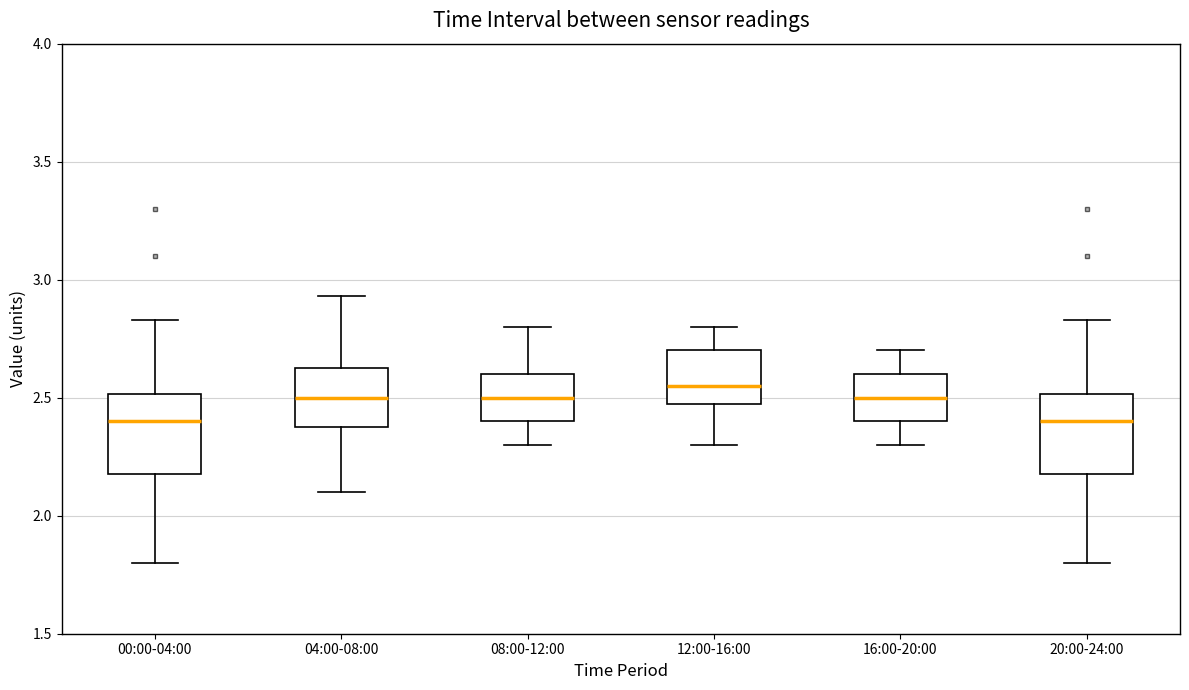

Reading left to right, read every box against the y-axis: the position of its median line, the range the box covers, and the ends of its whiskers. The values are not printed on the chart, so give them approximately, as read against the axis.

00:00-04:00: median 2.40, box 2.20 to 2.50, whiskers 1.80 to 2.85
04:00-08:00: median 2.50, box 2.40 to 2.65, whiskers 2.10 to 2.95
08:00-12:00: median 2.50, box 2.40 to 2.60, whiskers 2.30 to 2.80
12:00-16:00: median 2.55, box 2.50 to 2.70, whiskers 2.30 to 2.80
16:00-20:00: median 2.50, box 2.40 to 2.60, whiskers 2.30 to 2.70
20:00-24:00: median 2.40, box 2.20 to 2.50, whiskers 1.80 to 2.85